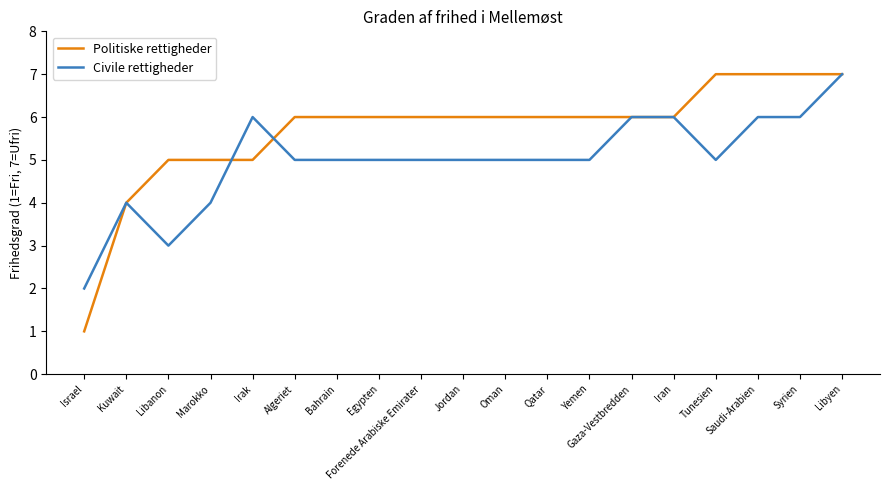

How many distinct data groups are displayed?

2